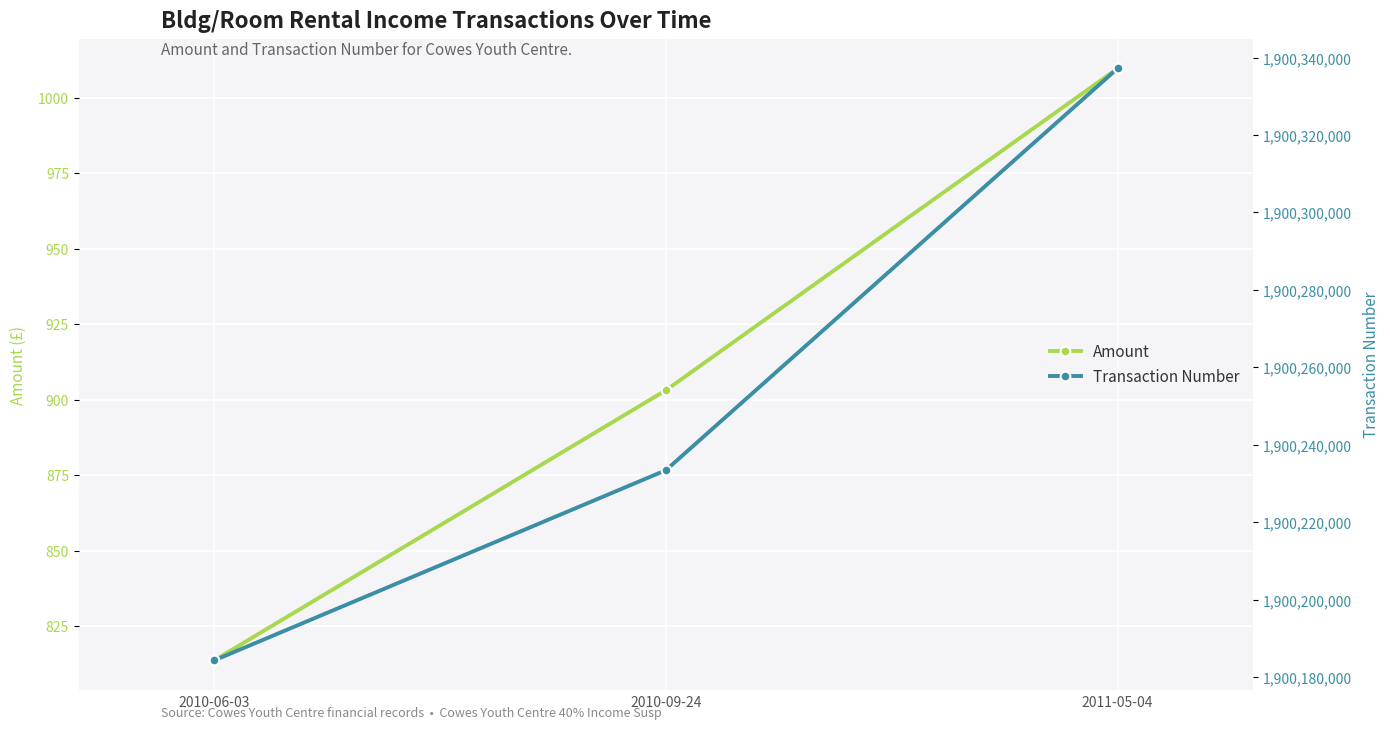

What is the difference between the maximum and minimum values in the Amount series?

196.1